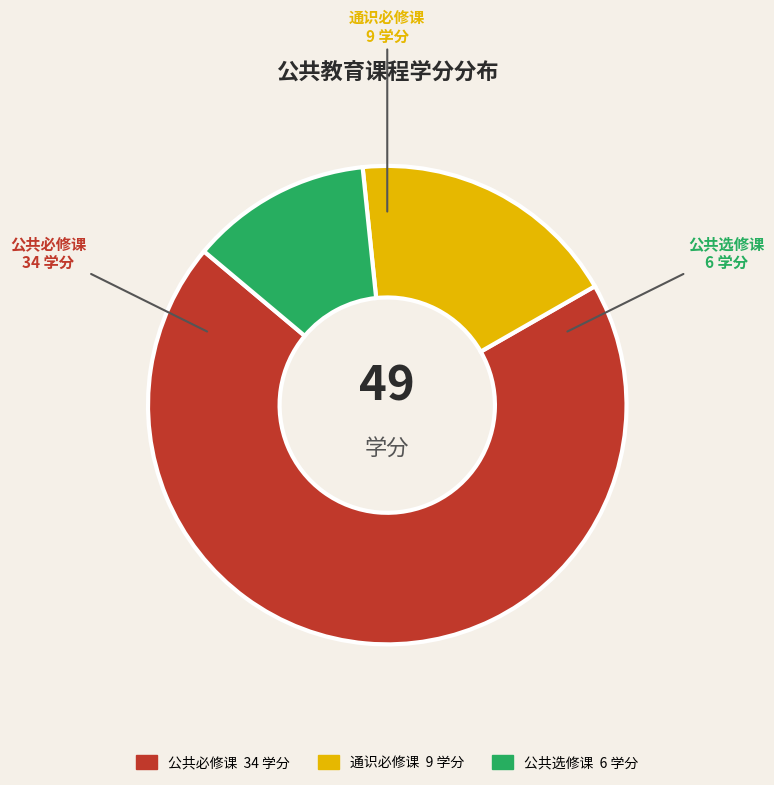

Is the sum of 通识必修课 and 公共选修课 greater than half?

No